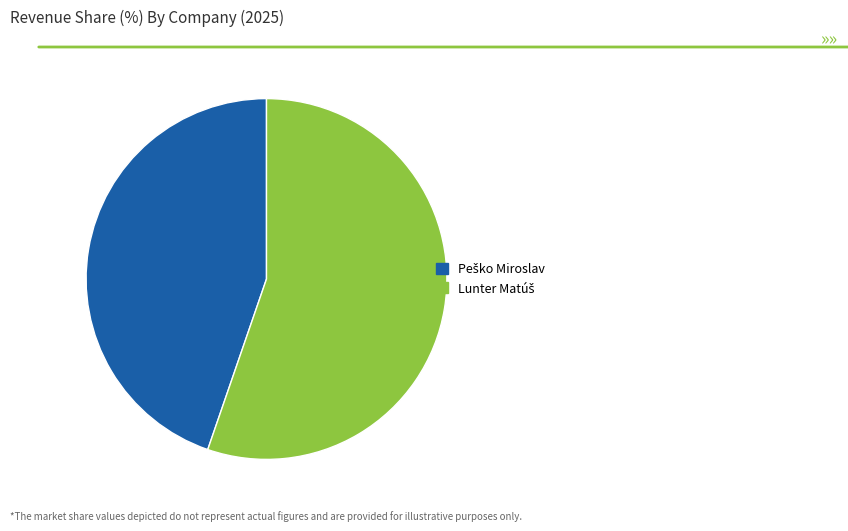

Is there any slice that represents more than half of the pie?

Yes